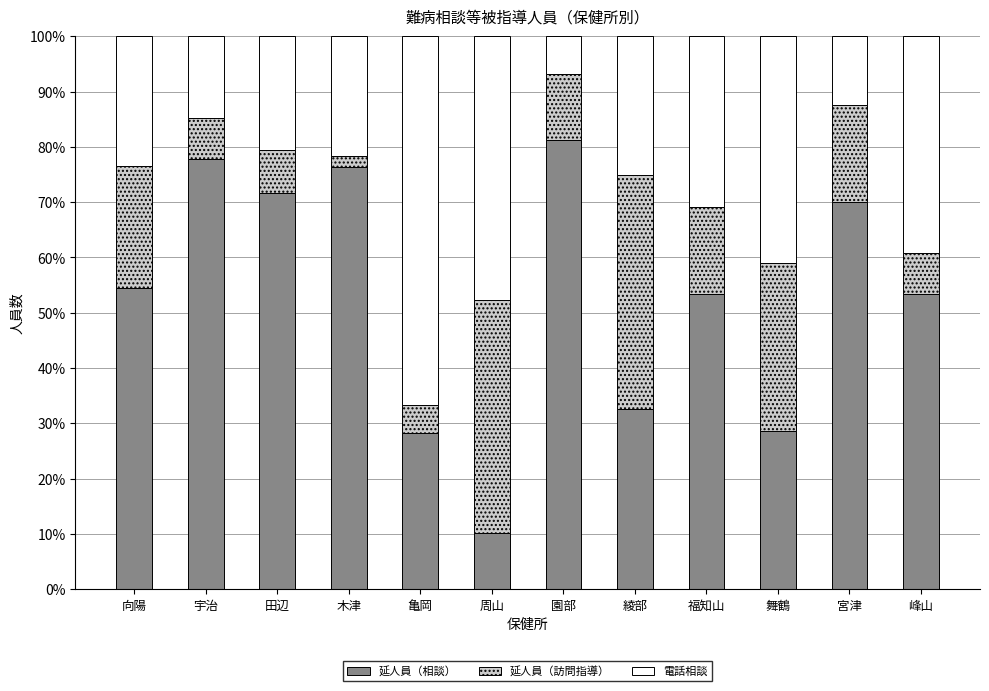

What is the difference between the maximum and second lowest values in the 延人員（相談） series?

52.9